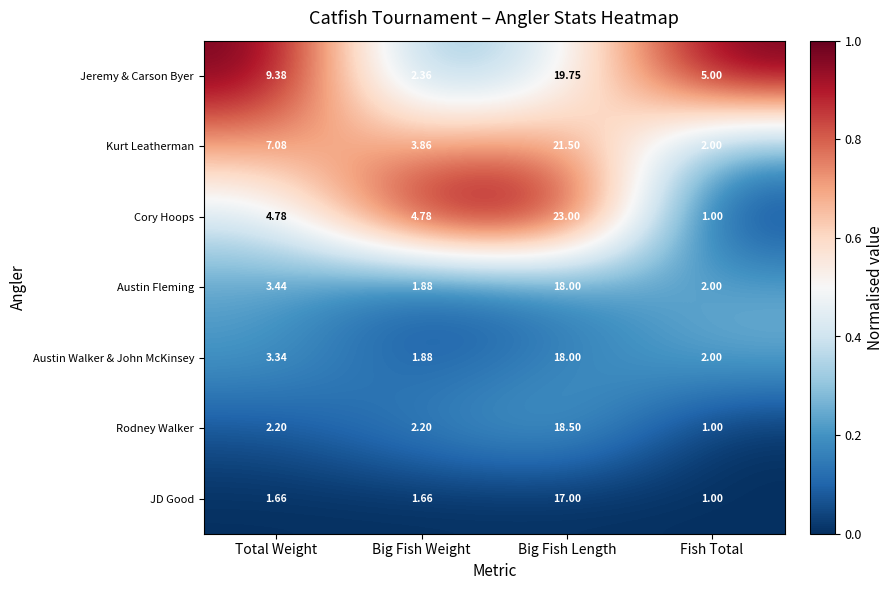

List the labels in order of Austin Fleming value, largest first.

Big Fish Length, Total Weight, Fish Total, Big Fish Weight